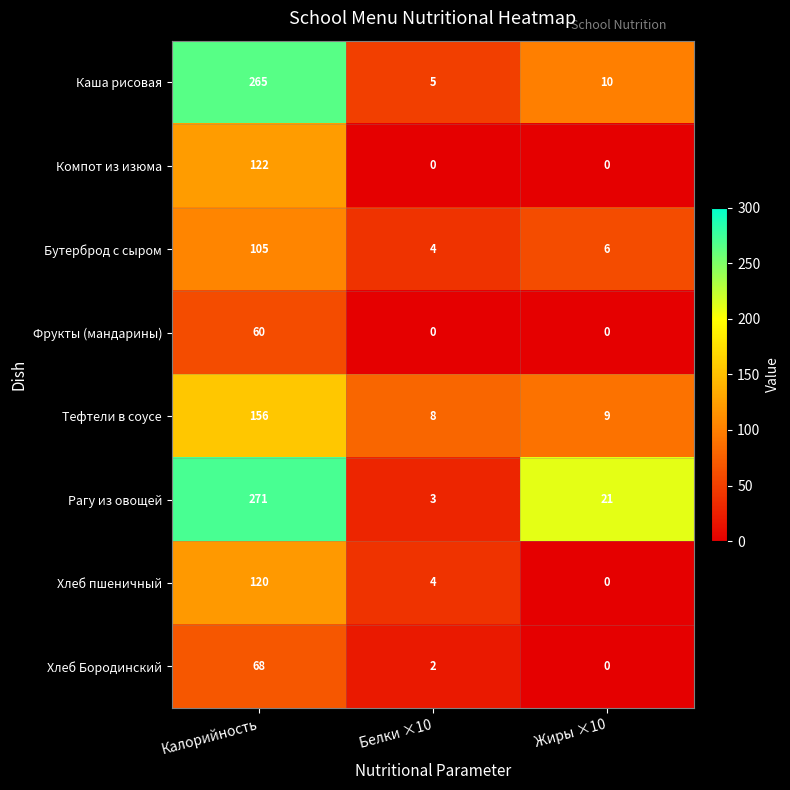

How many distinct data groups are displayed?

8